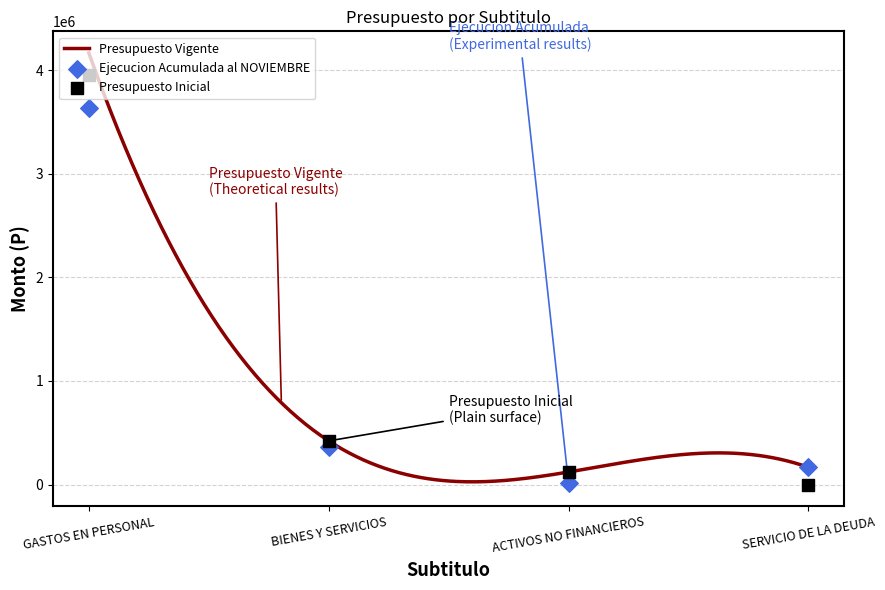

Which series contains the lowest Y value?

Presupuesto Inicial